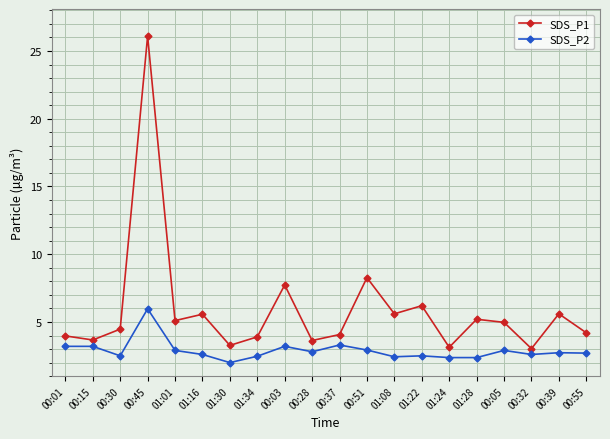

How many distinct data groups are displayed?

2